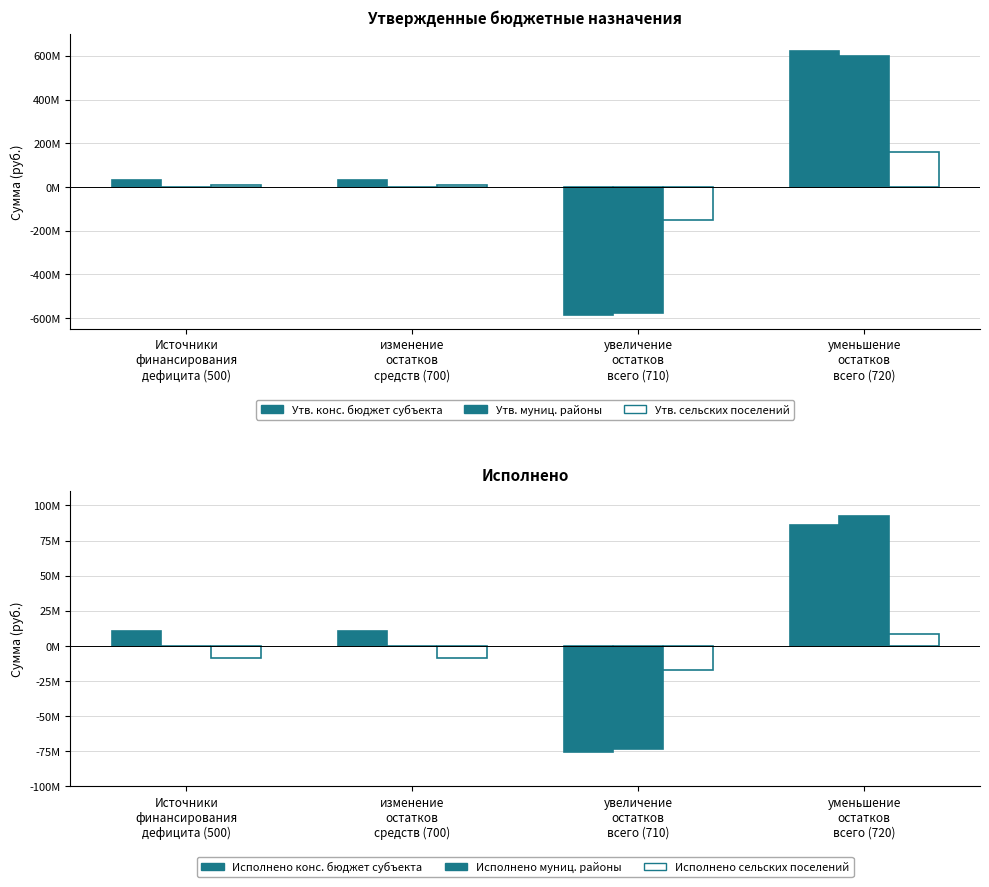

The value of Утв. муниц. районы at изменение
остатков
средств (700) is 0.0. True or false?

True